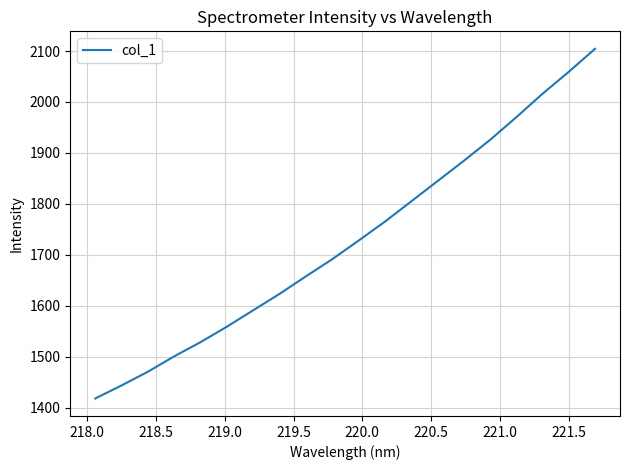

What is the difference between the maximum and minimum values?

686.6